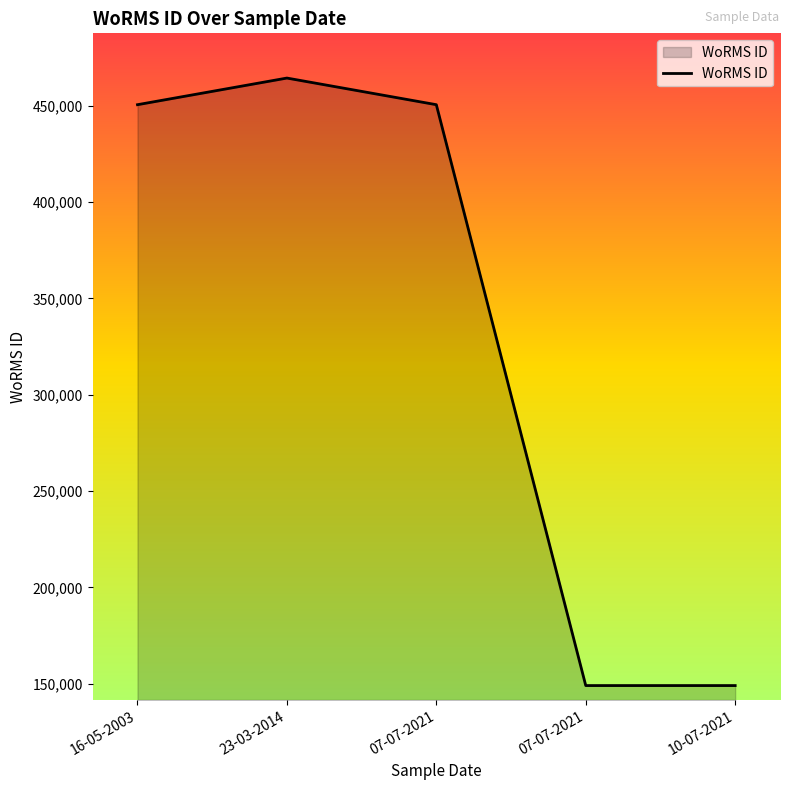

Does the chart display data point markers on the line(s)?

No